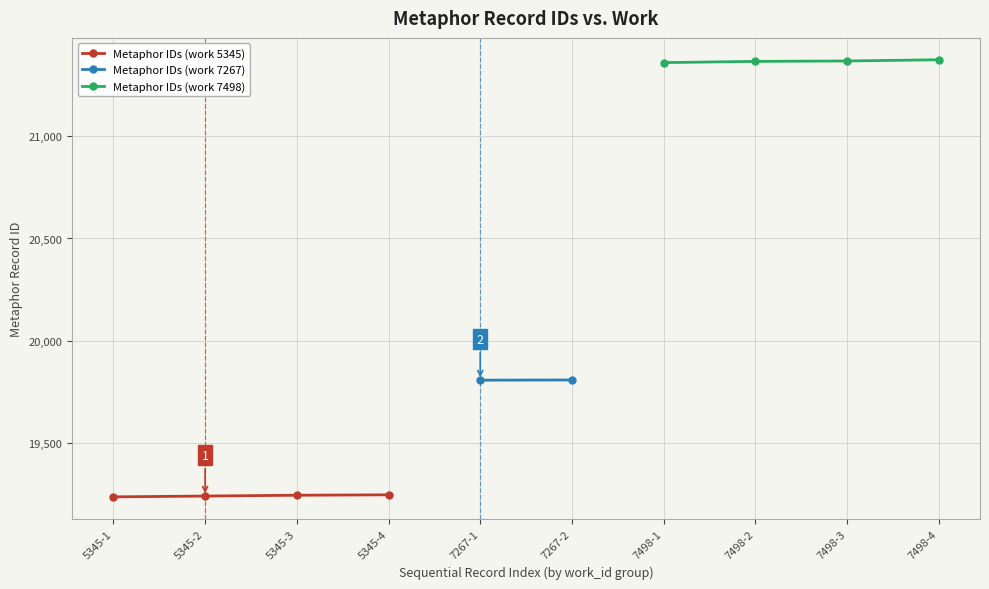

What is the value of the Metaphor IDs (work 7498) point at the 3rd from the left?

21367